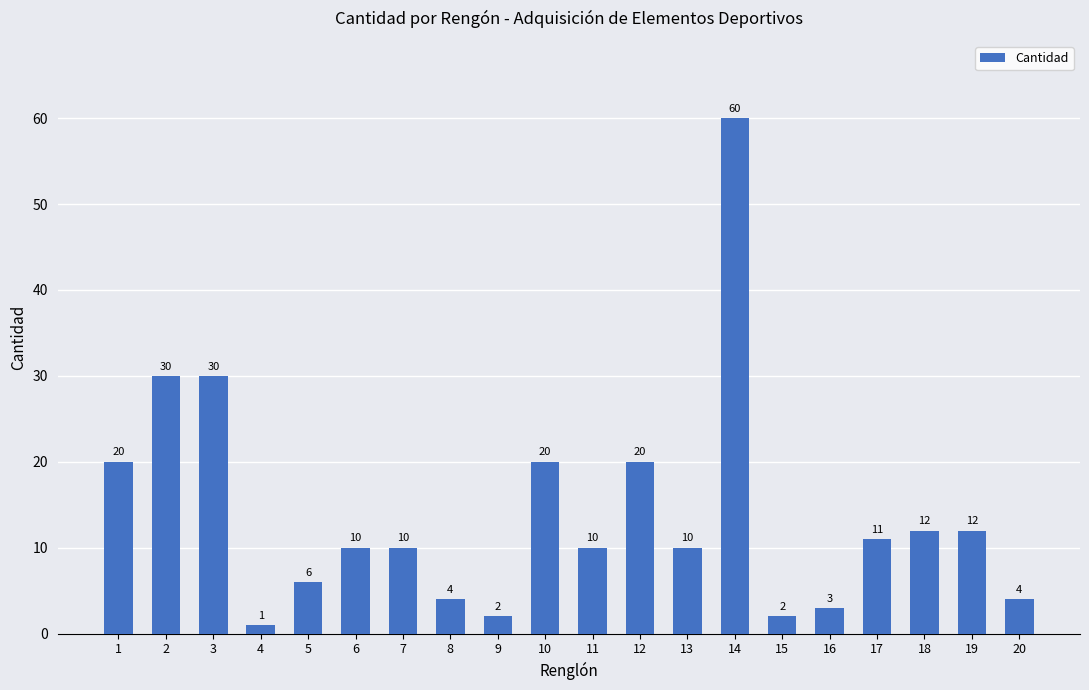

How many distinct data groups are displayed?

1